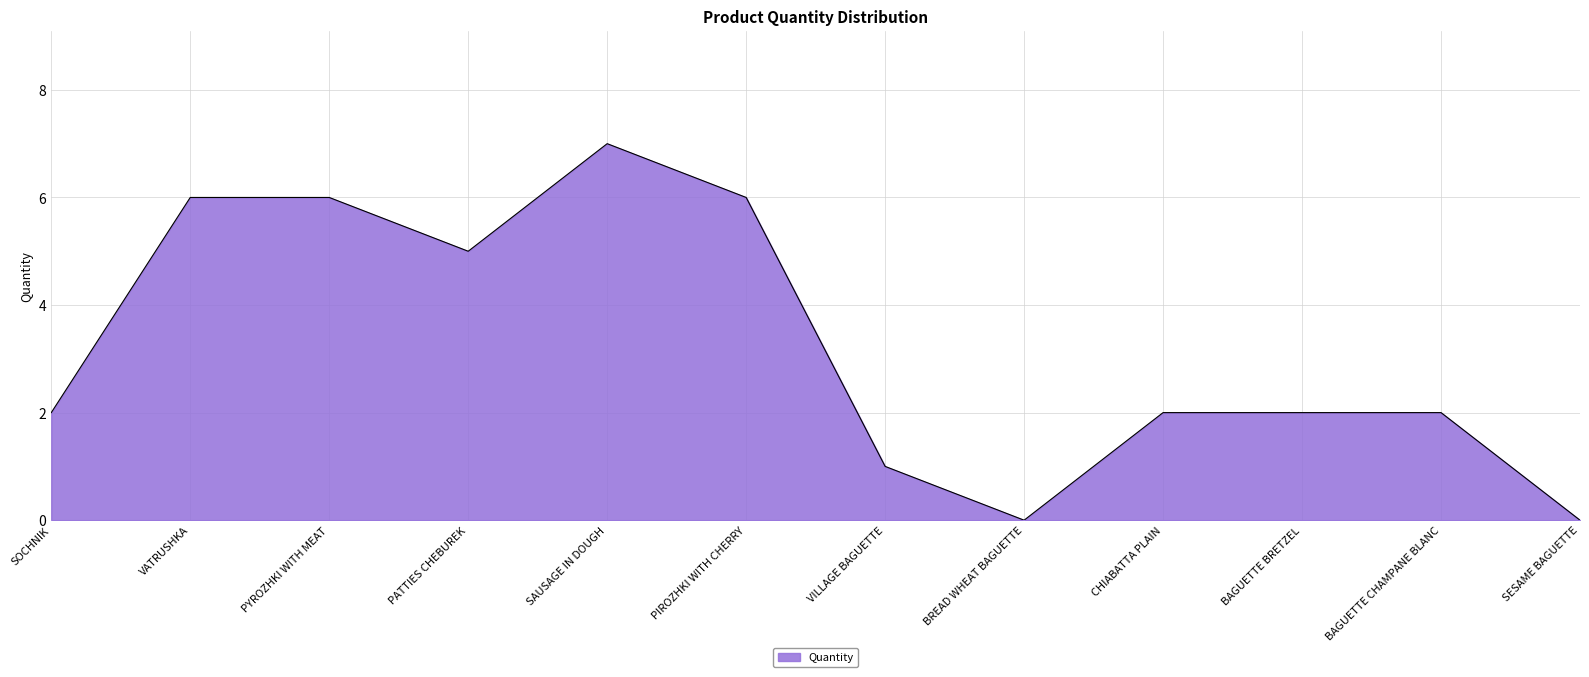

Between PIROZHKI WITH CHERRY and BAGUETTE CHAMPANE BLANC, which is larger?

PIROZHKI WITH CHERRY